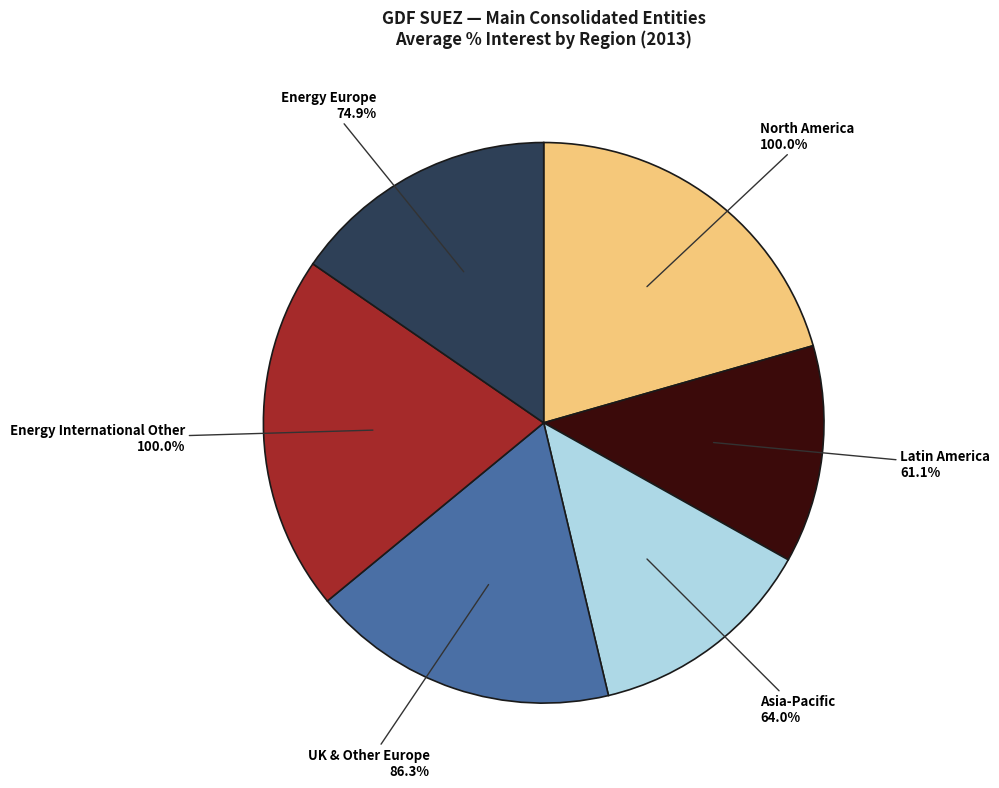

Count the number of slices in the pie.

6